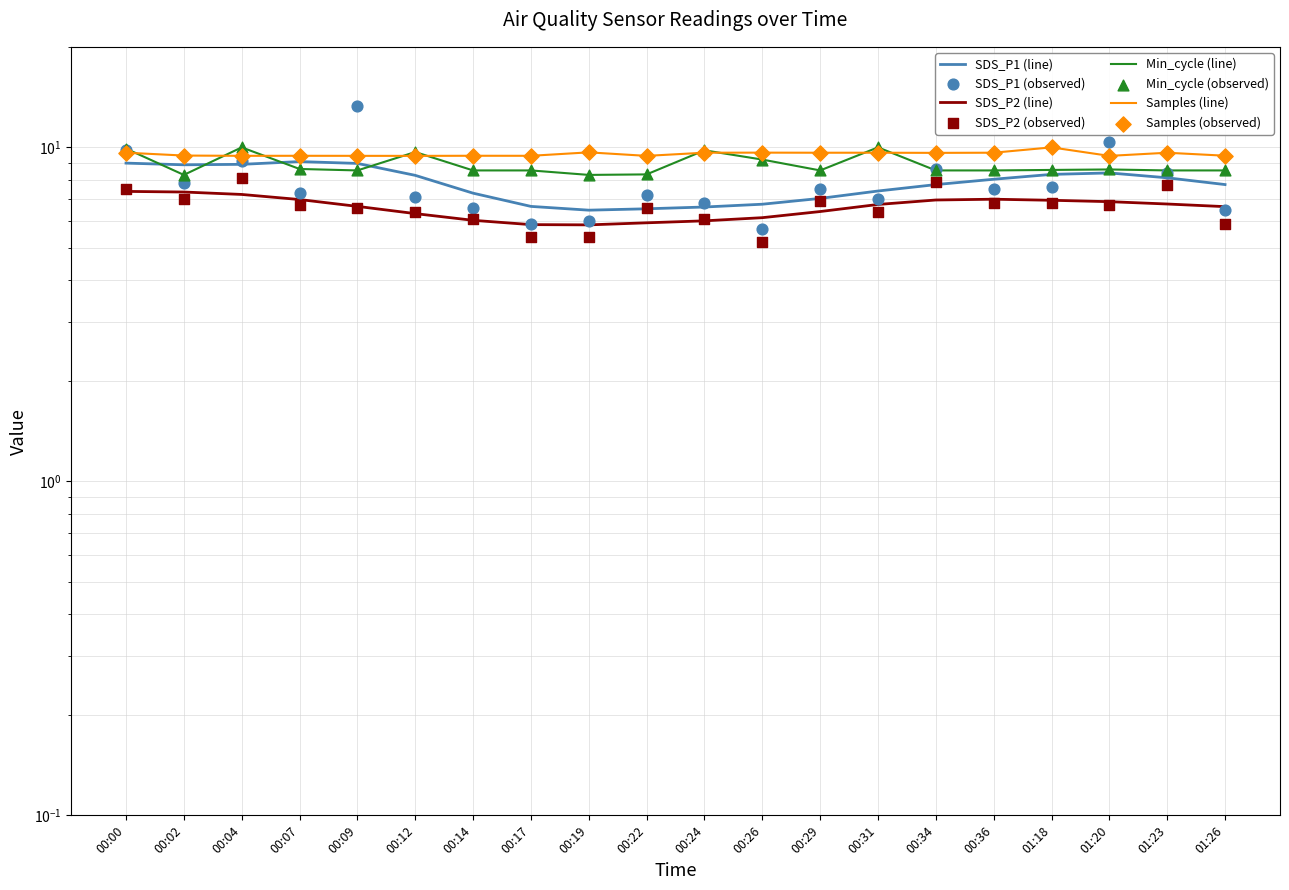

Which series reaches the minimum Y coordinate?

SDS_P2